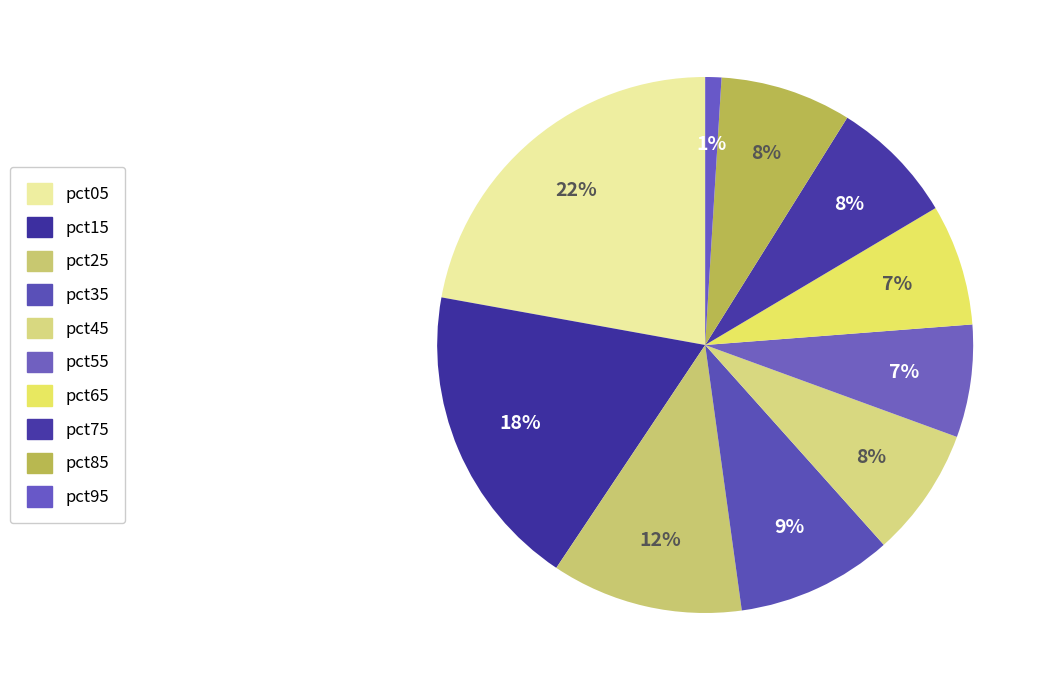

Combined, what portion of the pie is pct25 and pct45?

19.4%